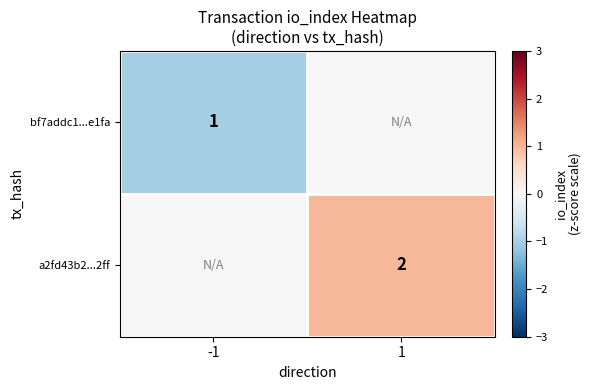

The a2fd43b2...2ff series shows 1 at 1. True or false?

False